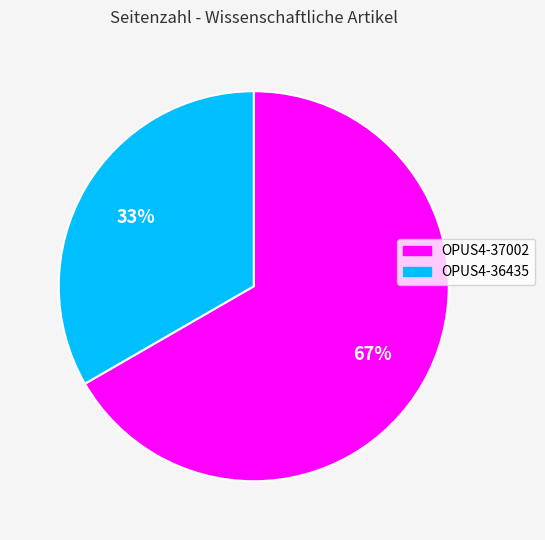

Combined, do OPUS4-37002 and OPUS4-36435 account for over 50%?

Yes